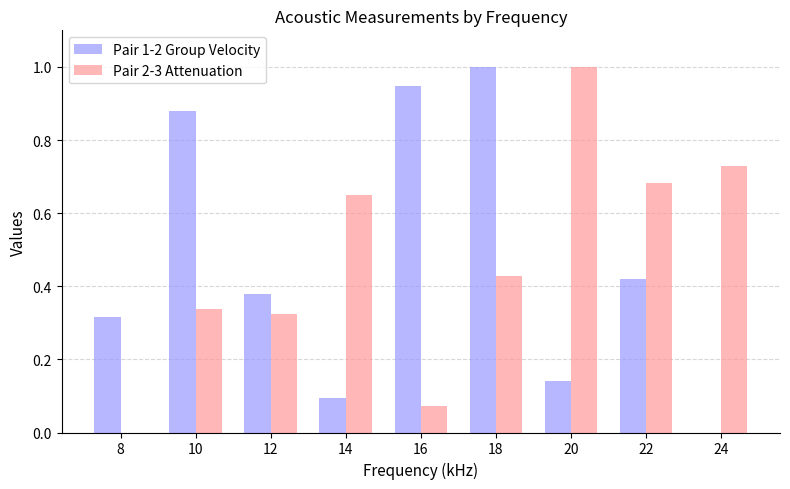

Which series changed the most between 10 and 12?

Pair 1-2 Group Velocity